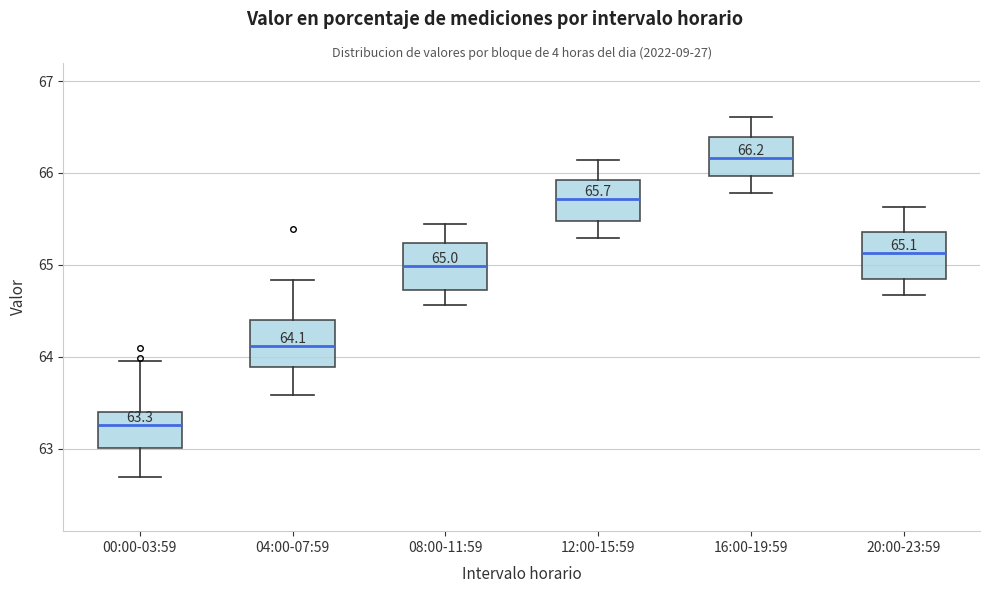

Which box's median line is the highest?

16:00-19:59